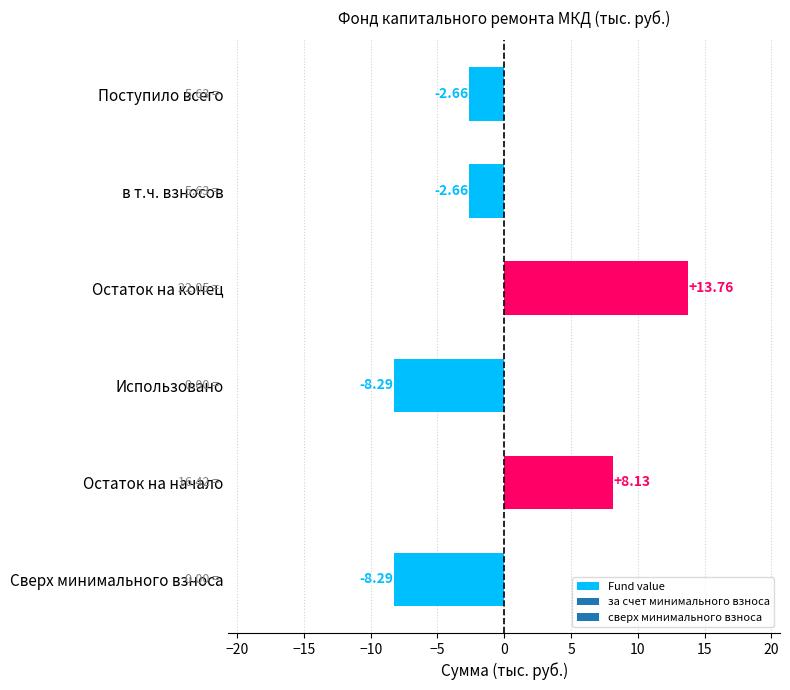

What is the sum of the values at Поступило всего and в т.ч. взносов?

-5.3